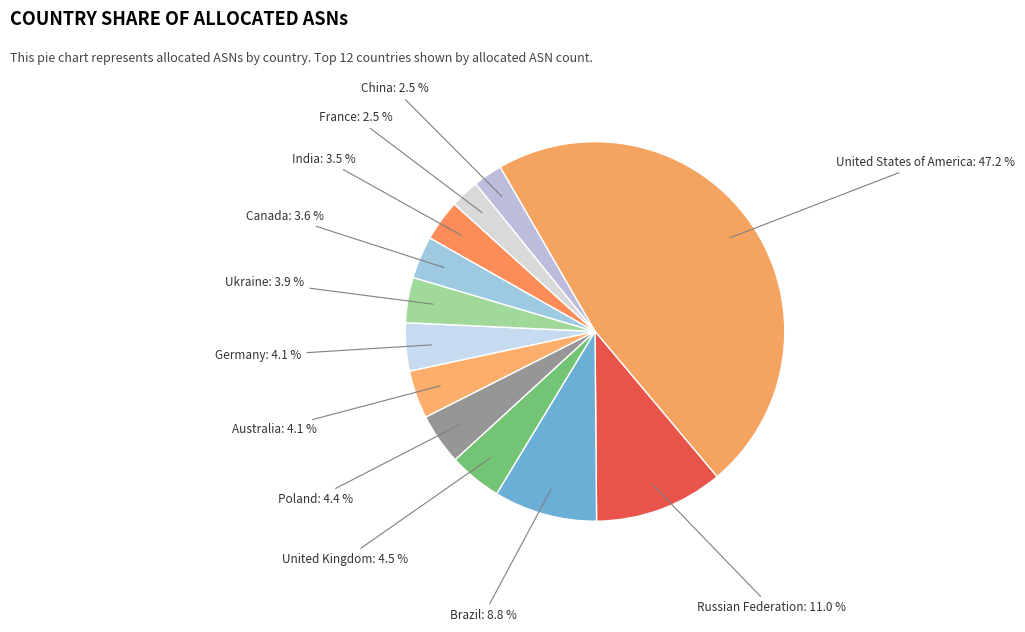

Do Russian Federation and Poland together represent more than half of the pie?

No